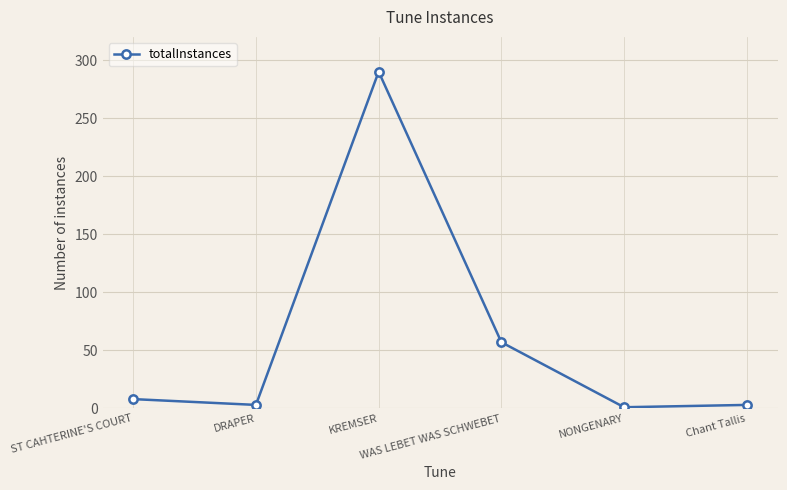

How many lines are shown in the chart?

1